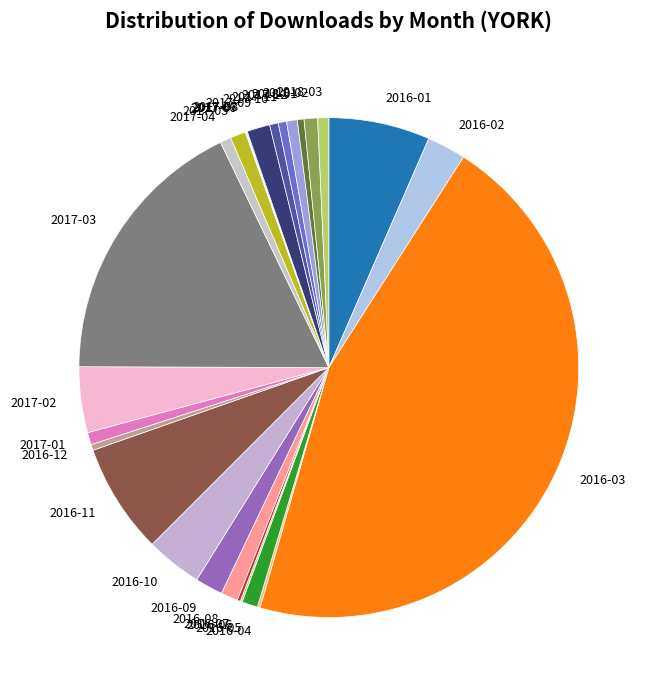

Do 2017-09 and 2018-03 together represent more than half of the pie?

No